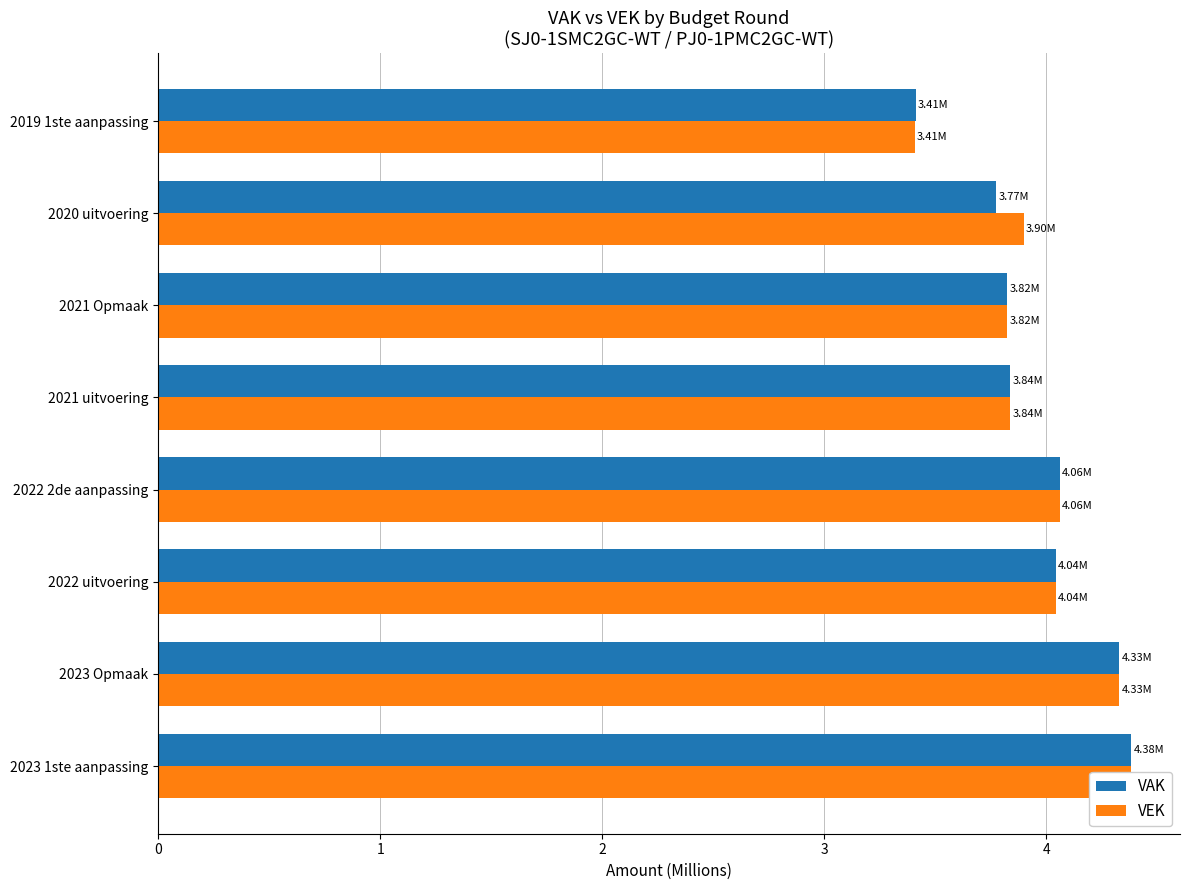

What is the approximate value of VEK at 2021 Opmaak?

3.8